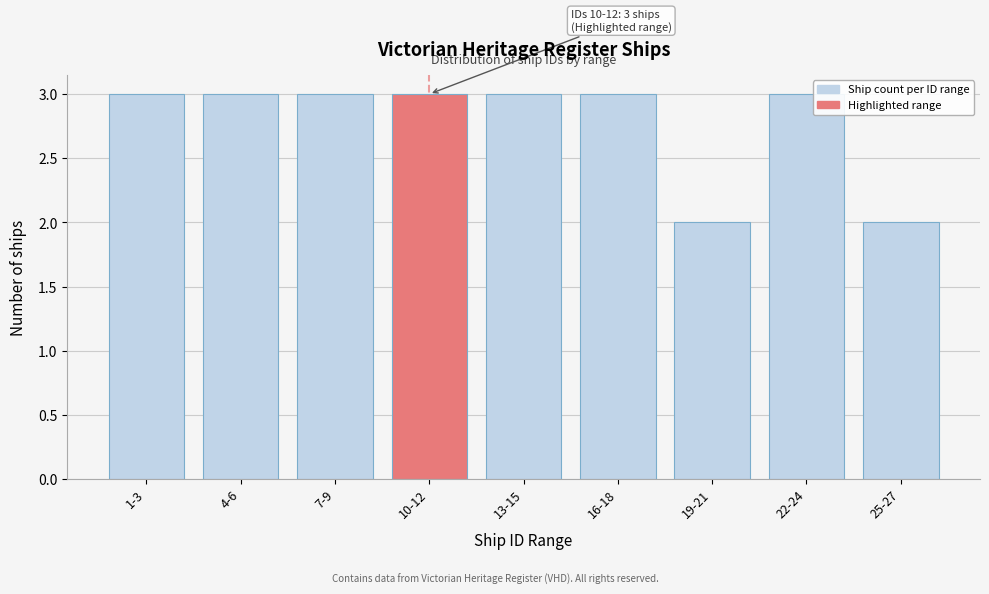

Reading left to right, transcribe all the data shown in this chart.

1-3=3	4-6=3	7-9=3	10-12=3	13-15=3	16-18=3	19-21=2	22-24=3	25-27=2